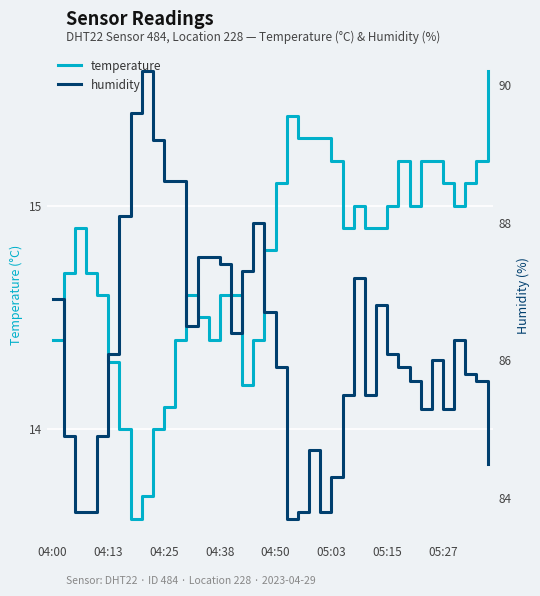

Which category has the highest value across all series?

8